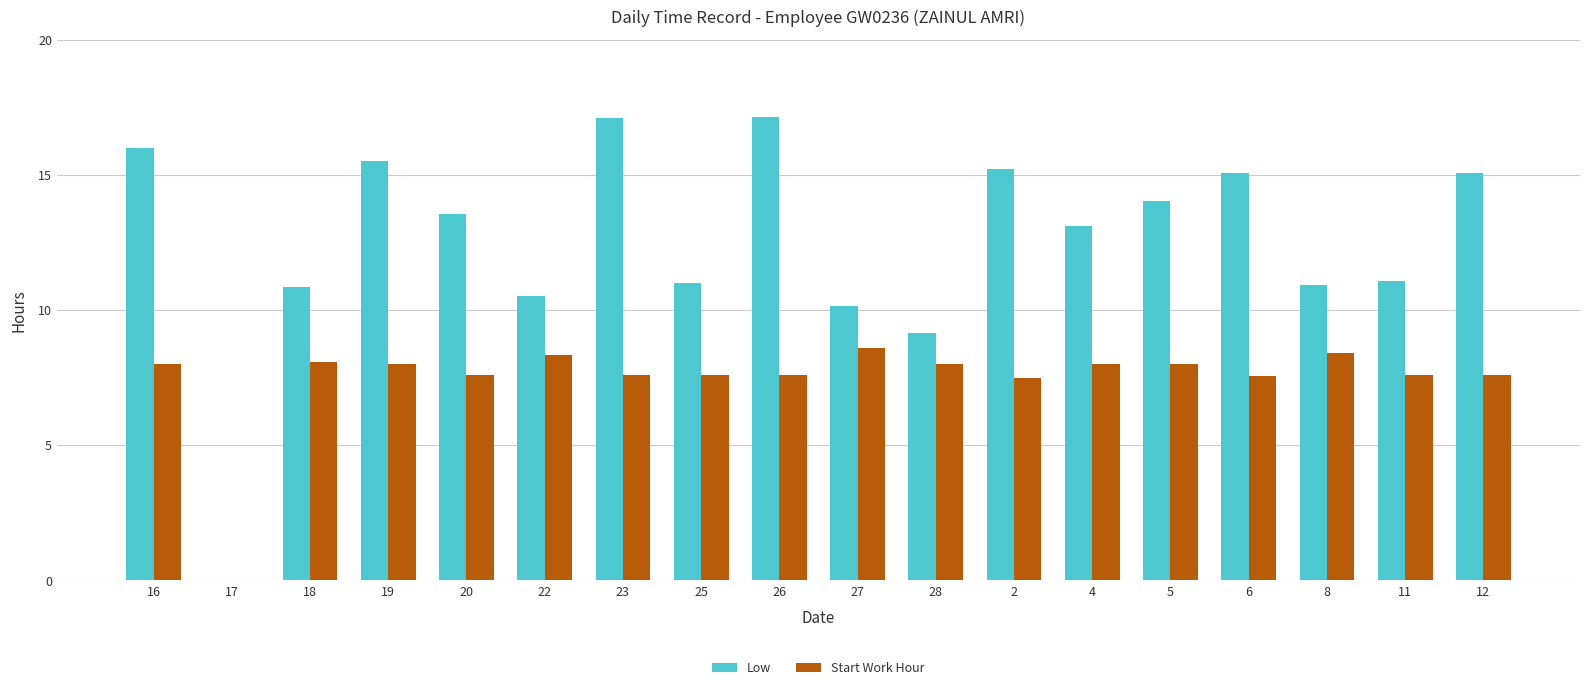

How many distinct data groups are displayed?

2